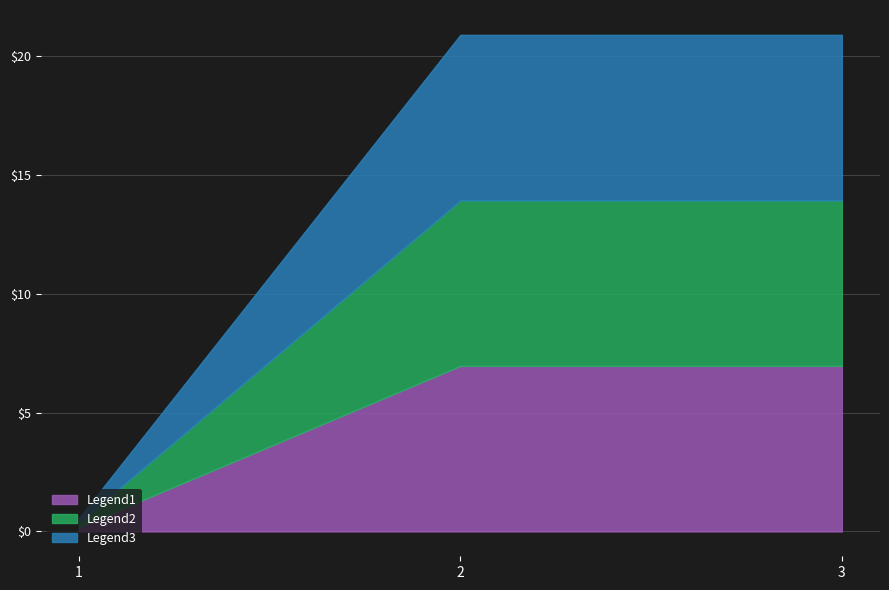

Count the number of data series in this chart.

3